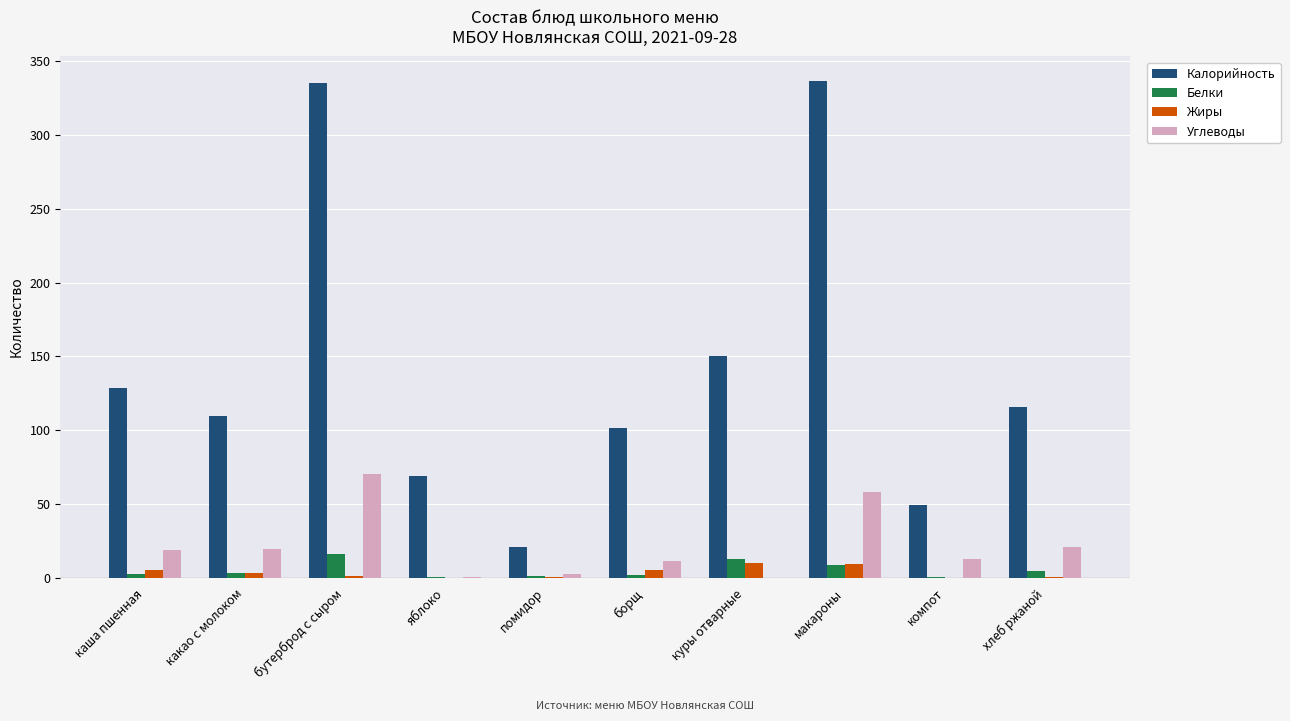

Are the bars grouped side by side (vs. stacked)?

Yes